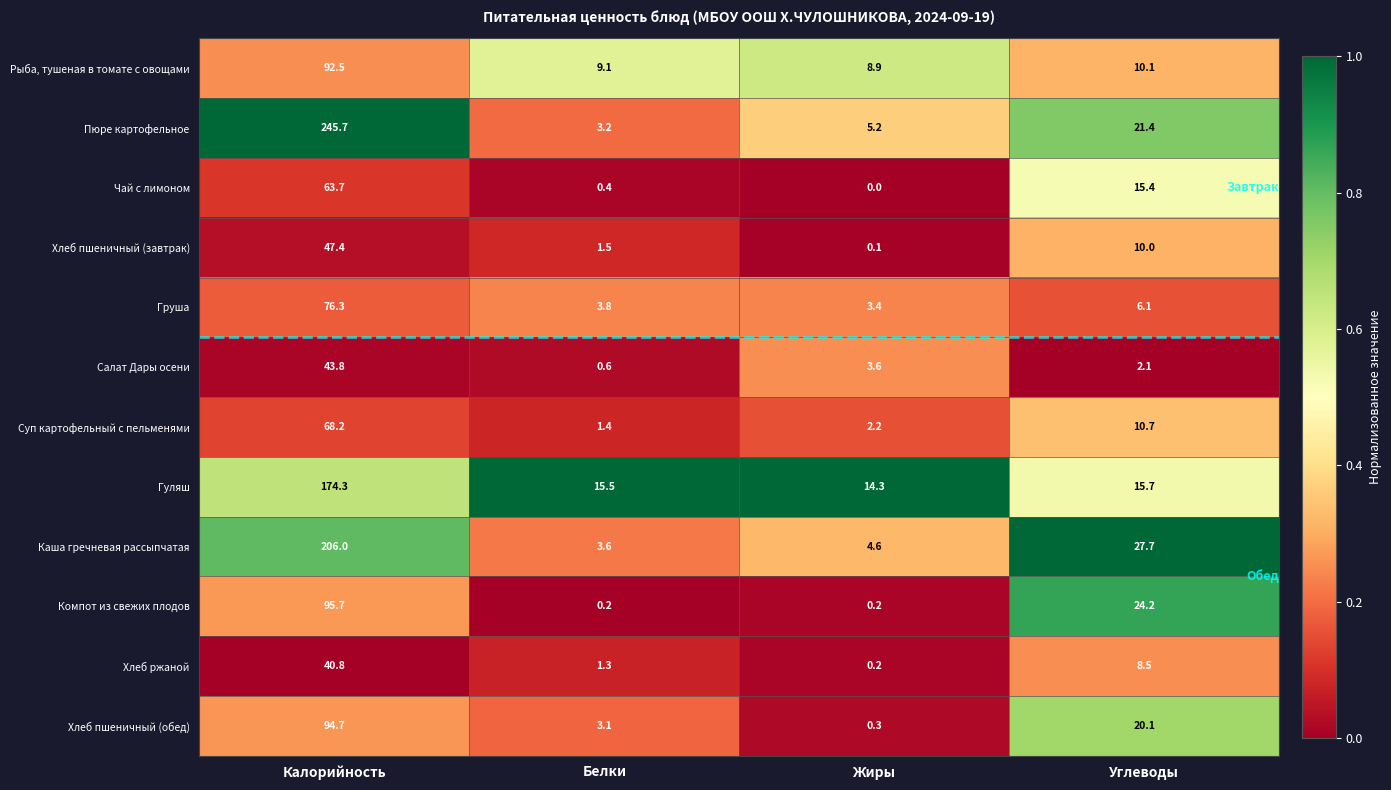

What is the highest value of the Хлеб пшеничный (завтрак) series?

47.4